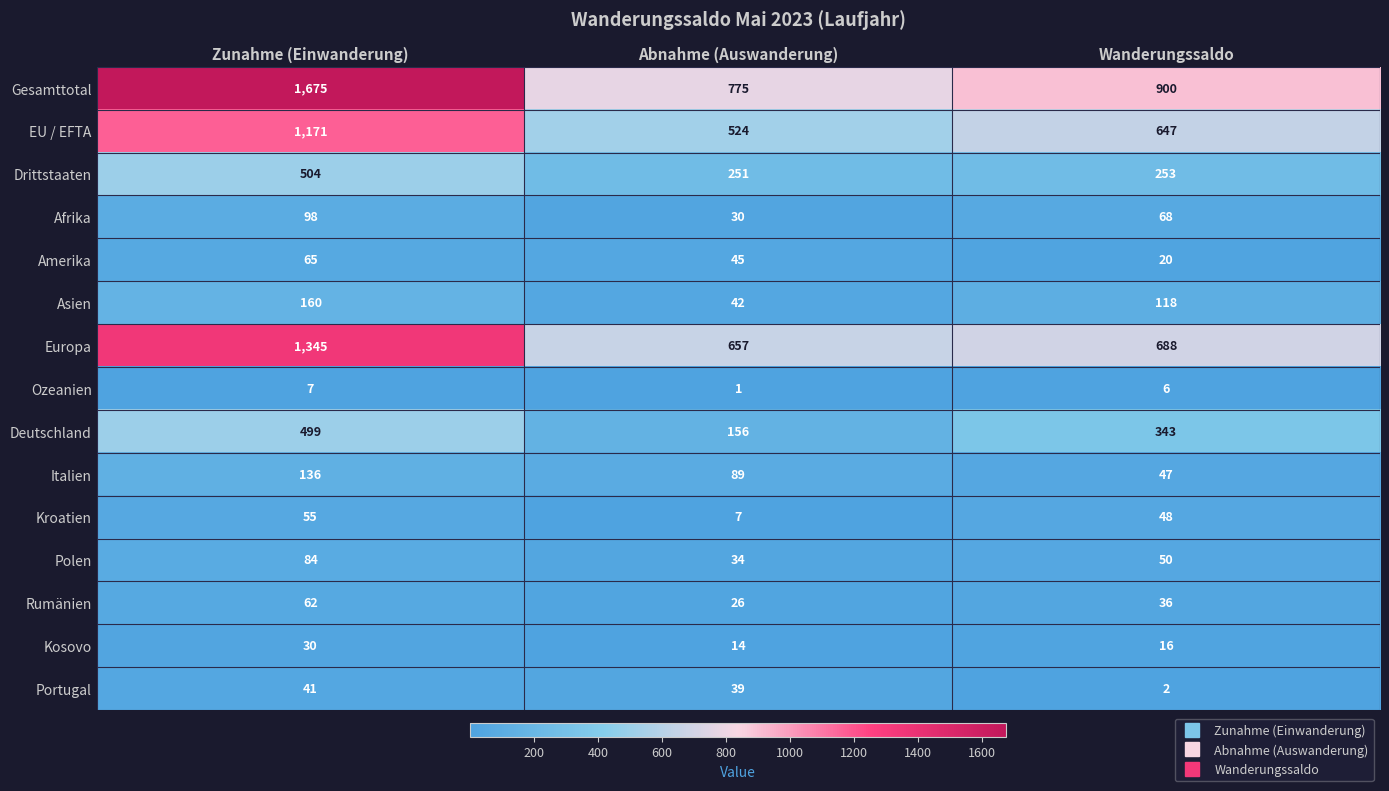

The Rumänien series shows 36 at Wanderungssaldo. True or false?

True